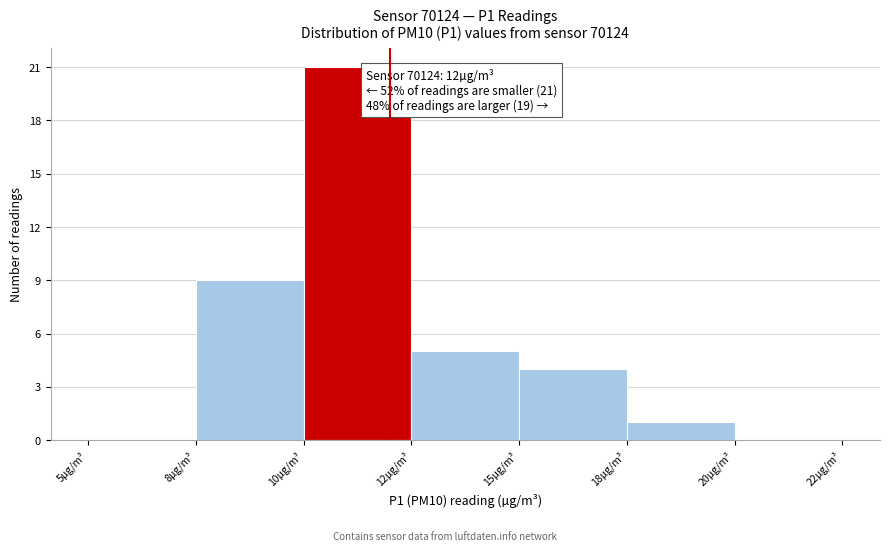

Reading right to left, what are all the values shown in this chart?

20µg/m³=0	18µg/m³=1	15µg/m³=4	12µg/m³=5	10µg/m³=21	8µg/m³=9	5µg/m³=0